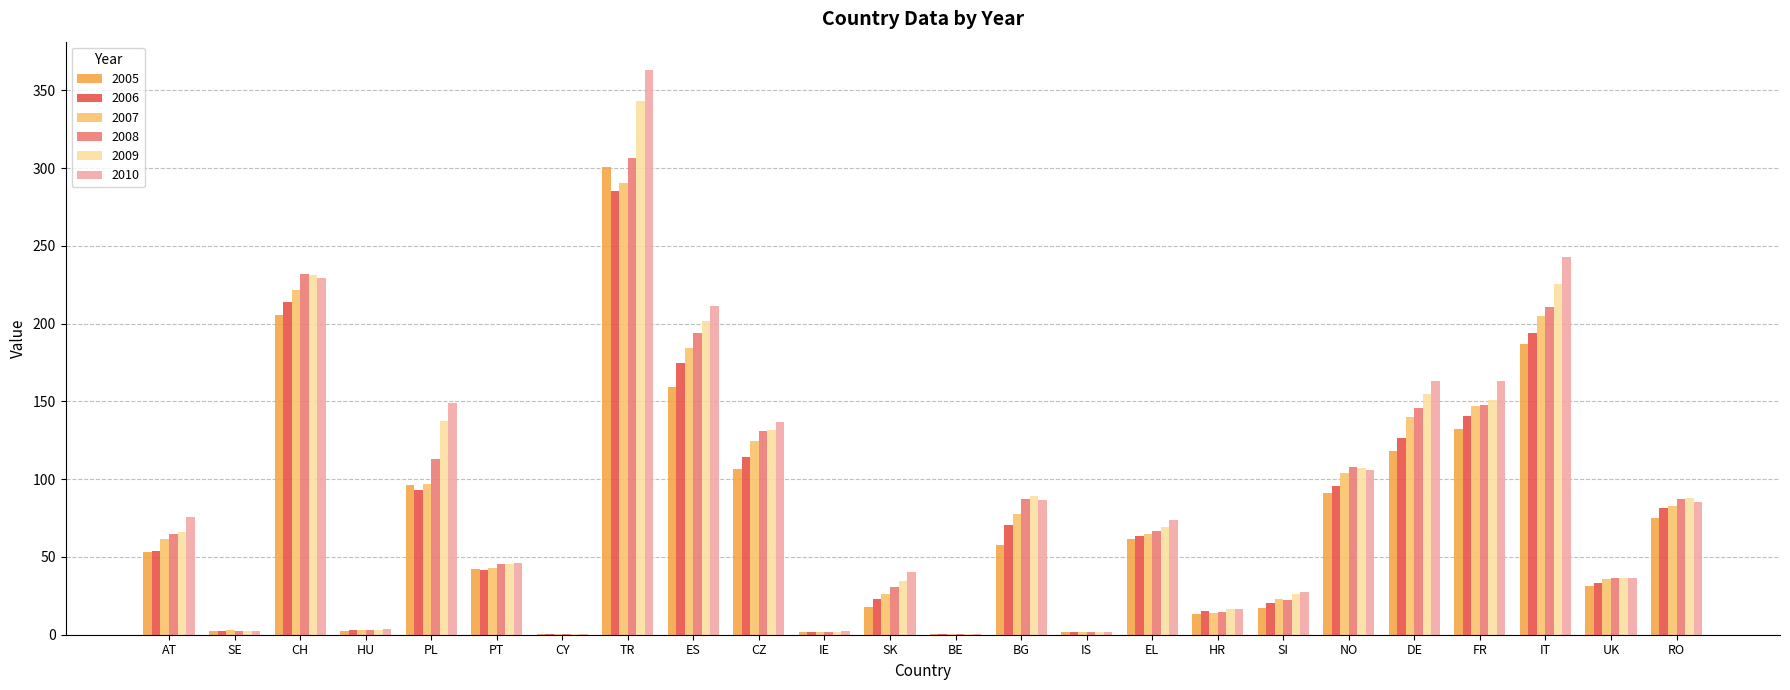

Is it true that 2008 equals 15.2 at SK?

False